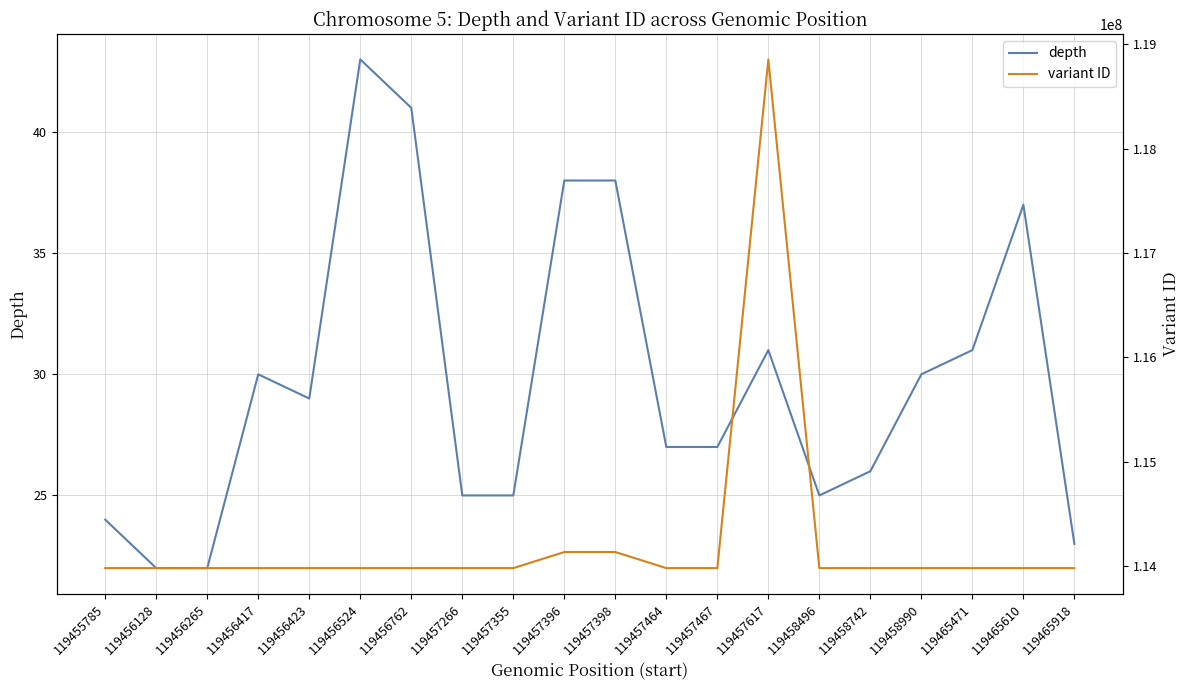

Which label corresponds to the largest value in the chart?

119457617